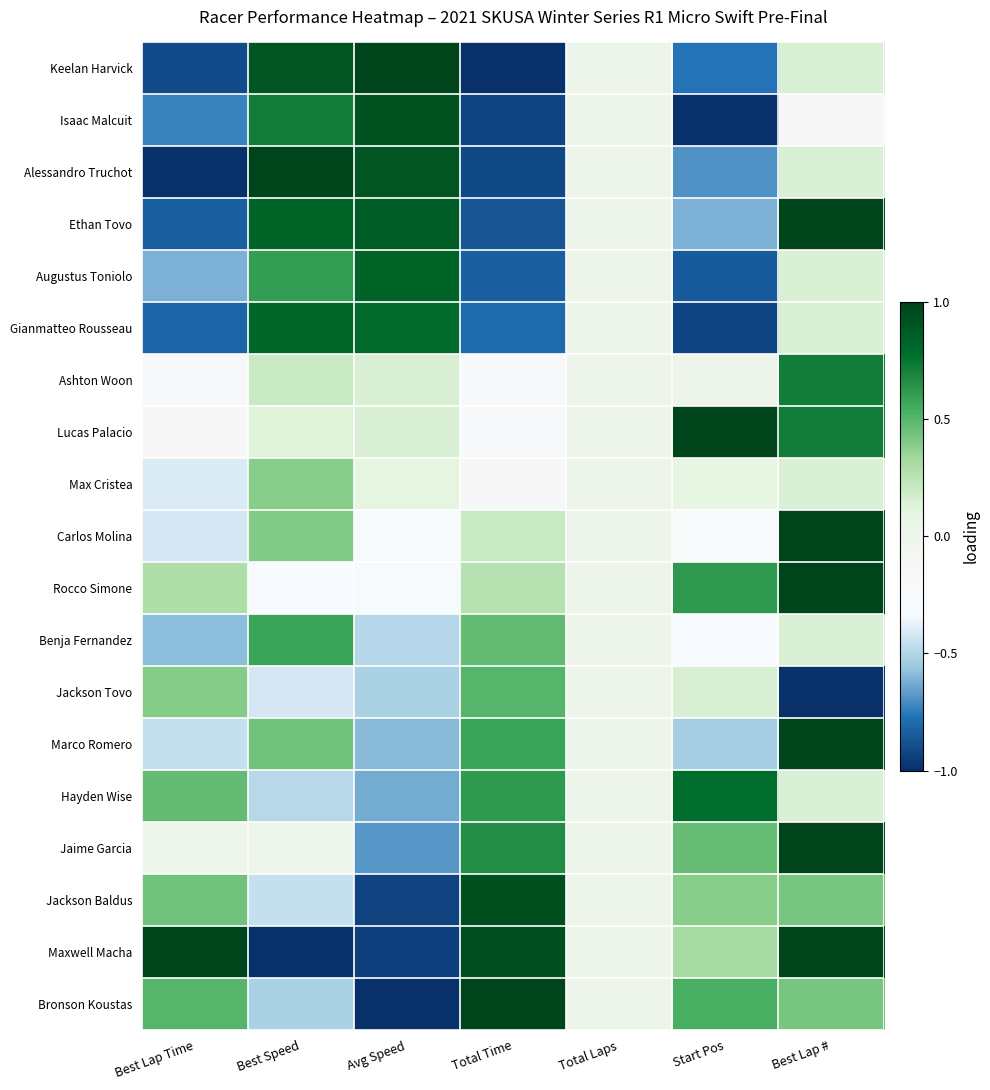

Reading left to right, list all the values displayed in this chart.

Keelan Harvick: Best Lap Time=-0.9	Best Speed=0.9	Avg Speed=1.0	Total Time=-1.0	Total Laps=0.0	Start Pos=-0.8	Best Lap #=0.1
Isaac Malcuit: Best Lap Time=-0.7	Best Speed=0.7	Avg Speed=0.9	Total Time=-0.9	Total Laps=0.0	Start Pos=-1.0	Best Lap #=-0.1
Alessandro Truchot: Best Lap Time=-1.0	Best Speed=1.0	Avg Speed=0.9	Total Time=-0.9	Total Laps=0.0	Start Pos=-0.7	Best Lap #=0.1
Ethan Tovo: Best Lap Time=-0.8	Best Speed=0.8	Avg Speed=0.9	Total Time=-0.9	Total Laps=0.0	Start Pos=-0.6	Best Lap #=1.0
Augustus Toniolo: Best Lap Time=-0.6	Best Speed=0.6	Avg Speed=0.8	Total Time=-0.8	Total Laps=0.0	Start Pos=-0.8	Best Lap #=0.1
Gianmatteo Rousseau: Best Lap Time=-0.8	Best Speed=0.8	Avg Speed=0.8	Total Time=-0.8	Total Laps=0.0	Start Pos=-0.9	Best Lap #=0.1
Ashton Woon: Best Lap Time=-0.2	Best Speed=0.2	Avg Speed=0.2	Total Time=-0.2	Total Laps=0.0	Start Pos=0.0	Best Lap #=0.7
Lucas Palacio: Best Lap Time=-0.2	Best Speed=0.1	Avg Speed=0.1	Total Time=-0.2	Total Laps=0.0	Start Pos=1.0	Best Lap #=0.7
Max Cristea: Best Lap Time=-0.4	Best Speed=0.4	Avg Speed=0.1	Total Time=-0.1	Total Laps=0.0	Start Pos=0.1	Best Lap #=0.1
Carlos Molina: Best Lap Time=-0.4	Best Speed=0.4	Avg Speed=-0.2	Total Time=0.2	Total Laps=0.0	Start Pos=-0.2	Best Lap #=1.0
Rocco Simone: Best Lap Time=0.3	Best Speed=-0.3	Avg Speed=-0.3	Total Time=0.3	Total Laps=0.0	Start Pos=0.6	Best Lap #=1.0
Benja Fernandez: Best Lap Time=-0.6	Best Speed=0.6	Avg Speed=-0.5	Total Time=0.5	Total Laps=0.0	Start Pos=-0.3	Best Lap #=0.1
Jackson Tovo: Best Lap Time=0.4	Best Speed=-0.4	Avg Speed=-0.5	Total Time=0.5	Total Laps=0.0	Start Pos=0.2	Best Lap #=-1.0
Marco Romero: Best Lap Time=-0.5	Best Speed=0.4	Avg Speed=-0.6	Total Time=0.6	Total Laps=0.0	Start Pos=-0.5	Best Lap #=1.0
Hayden Wise: Best Lap Time=0.5	Best Speed=-0.5	Avg Speed=-0.6	Total Time=0.6	Total Laps=0.0	Start Pos=0.8	Best Lap #=0.1
Jaime Garcia: Best Lap Time=-0.0	Best Speed=-0.0	Avg Speed=-0.7	Total Time=0.7	Total Laps=0.0	Start Pos=0.5	Best Lap #=1.0
Jackson Baldus: Best Lap Time=0.4	Best Speed=-0.5	Avg Speed=-0.9	Total Time=0.9	Total Laps=0.0	Start Pos=0.4	Best Lap #=0.4
Maxwell Macha: Best Lap Time=1.0	Best Speed=-1.0	Avg Speed=-0.9	Total Time=0.9	Total Laps=0.0	Start Pos=0.3	Best Lap #=1.0
Bronson Koustas: Best Lap Time=0.5	Best Speed=-0.5	Avg Speed=-1.0	Total Time=1.0	Total Laps=0.0	Start Pos=0.5	Best Lap #=0.4